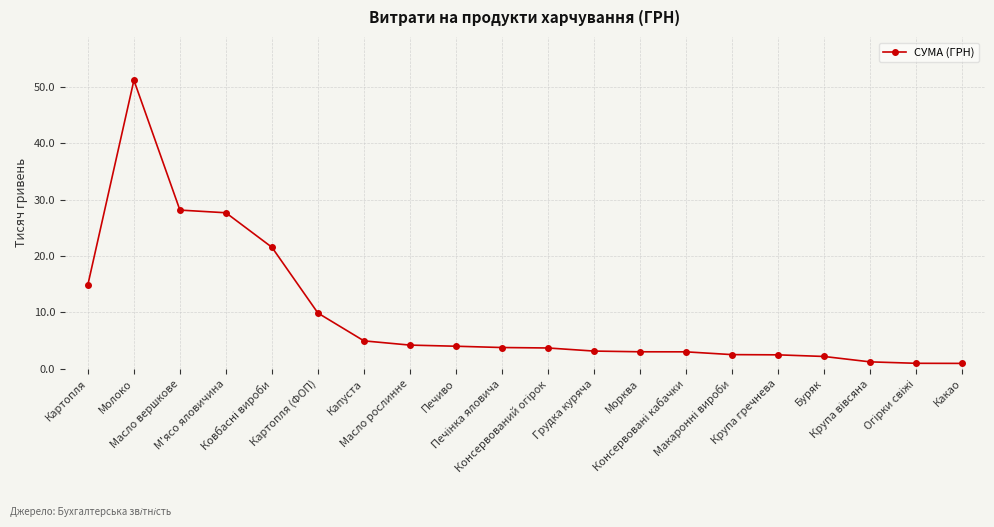

What is the sum of all values?

193.6